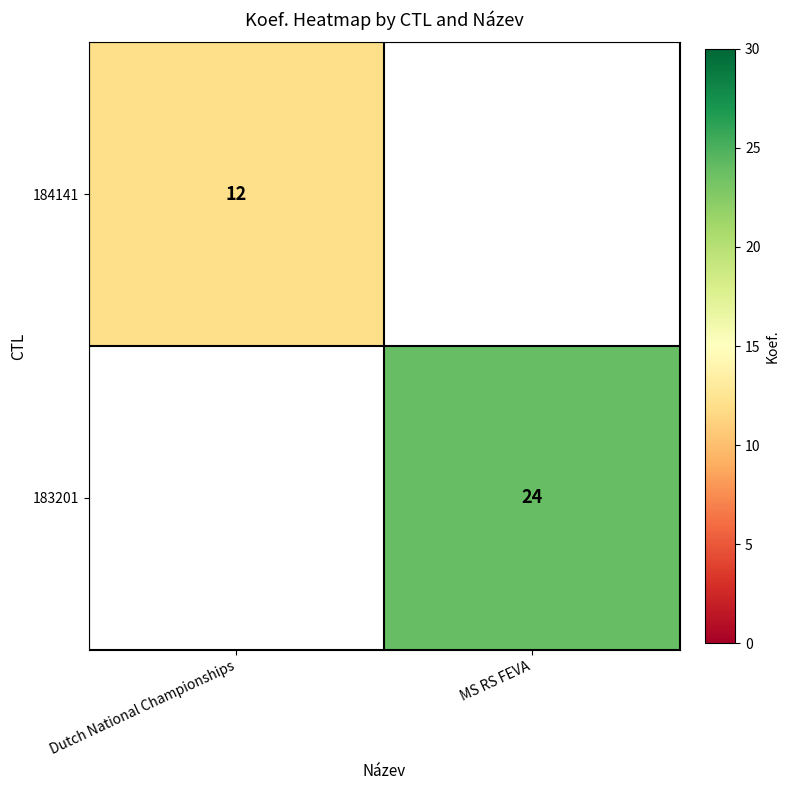

Count the number of categories in the chart.

2